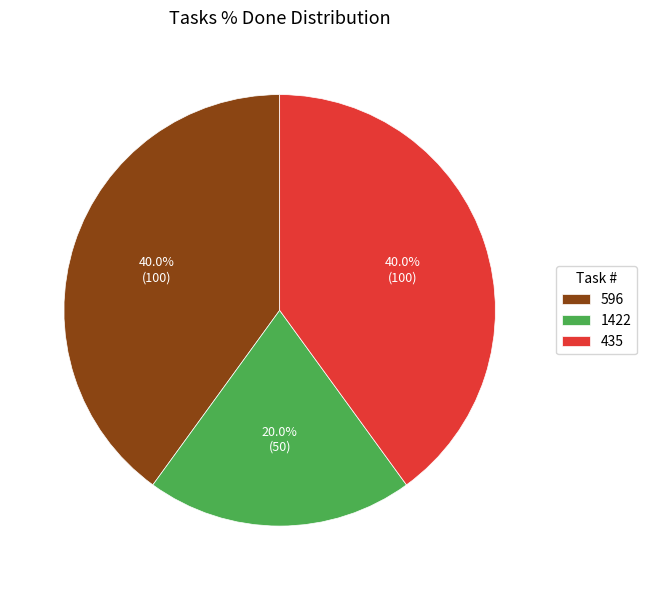

To the nearest percent, what portion does 435 represent?

40%